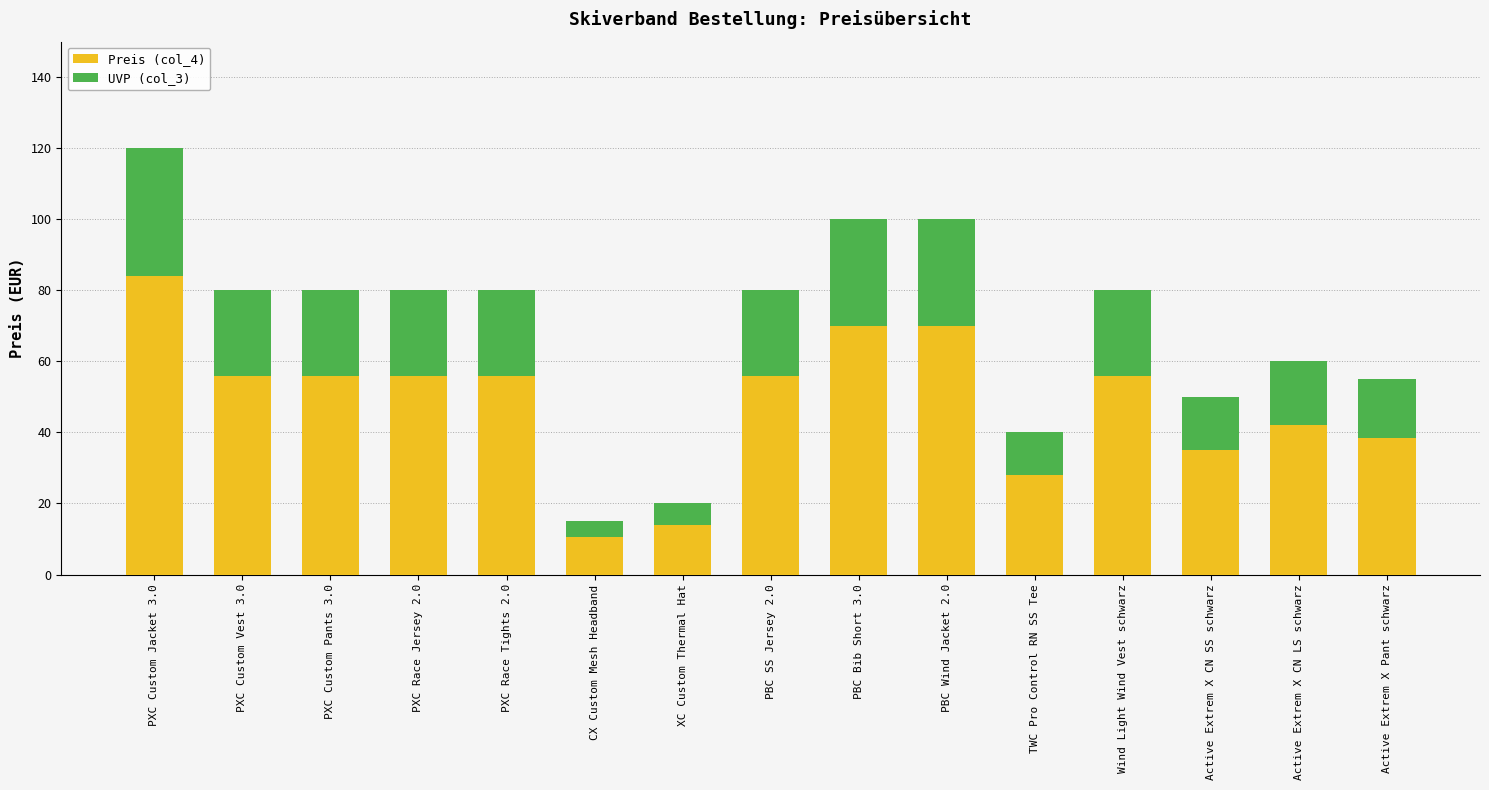

What is the difference between the maximum and minimum values in the Preis (col_4) series?

73.5